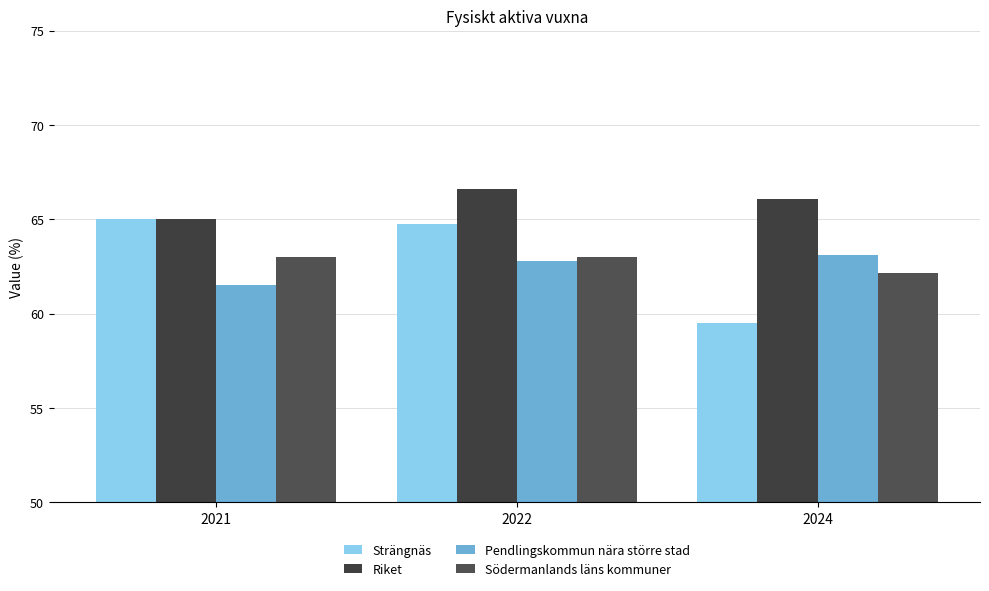

What is the spread (max minus min) of values at 2022?

3.8